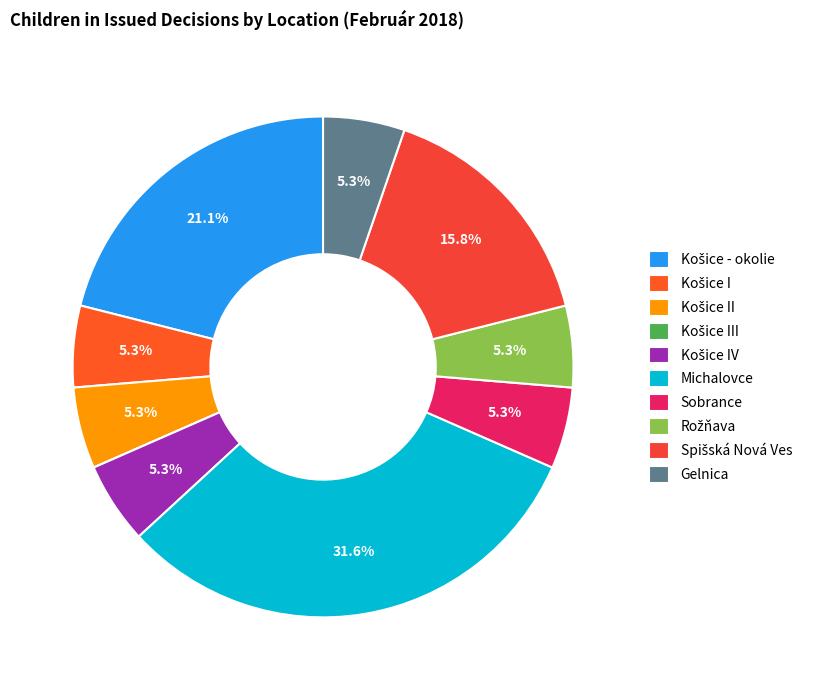

How many segments does this pie chart have?

10